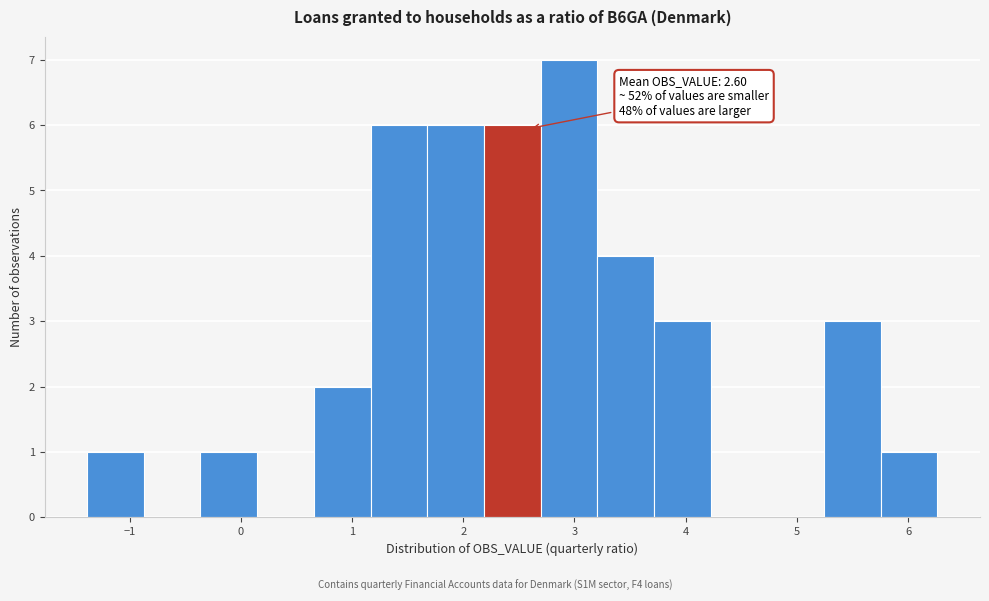

Over which range of the x-axis is the bar tallest?

2.7 to 3.2